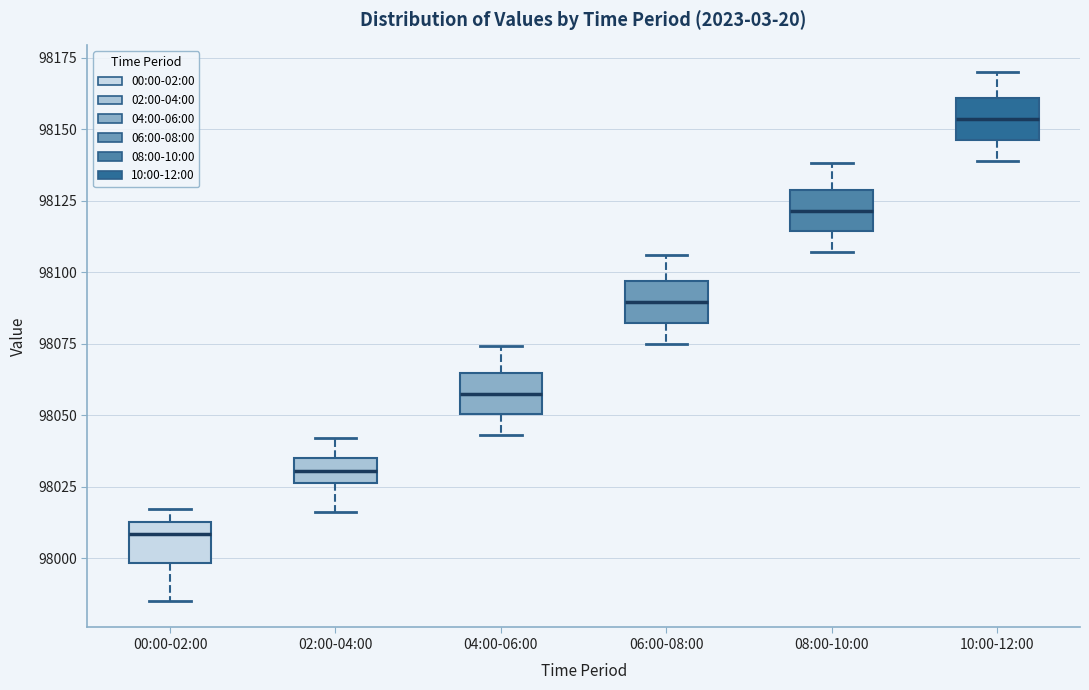

Which box has the lowest median line?

00:00-02:00